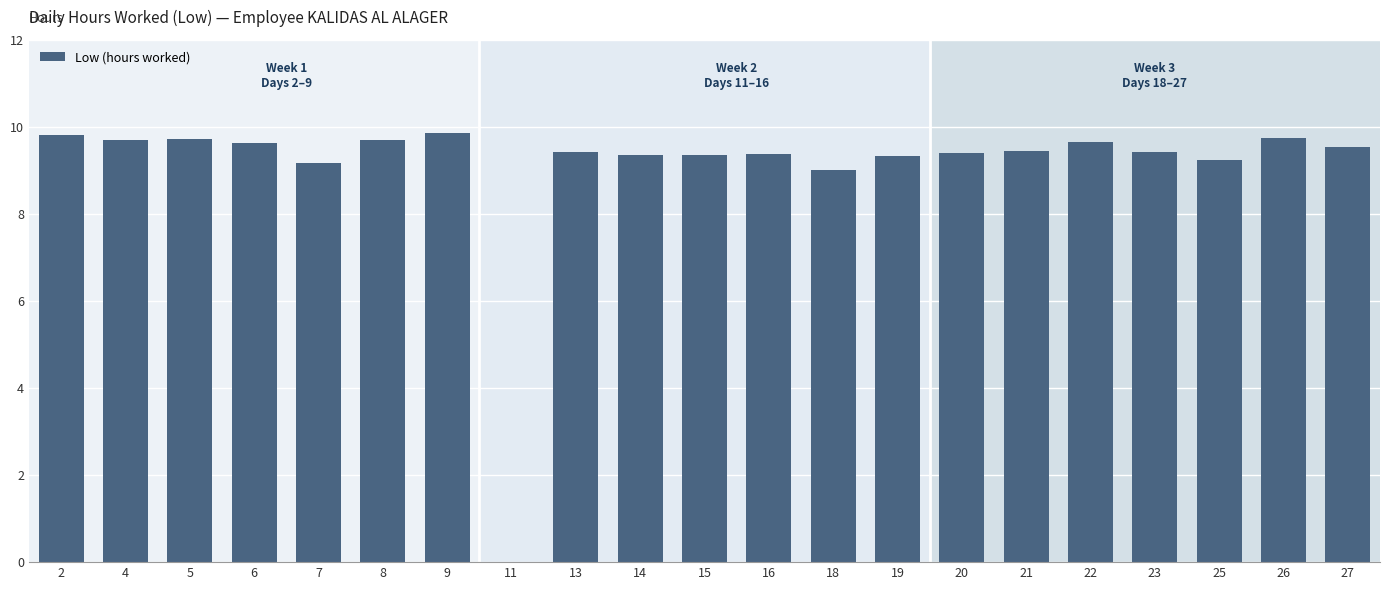

Where does the data first go above 9?

2